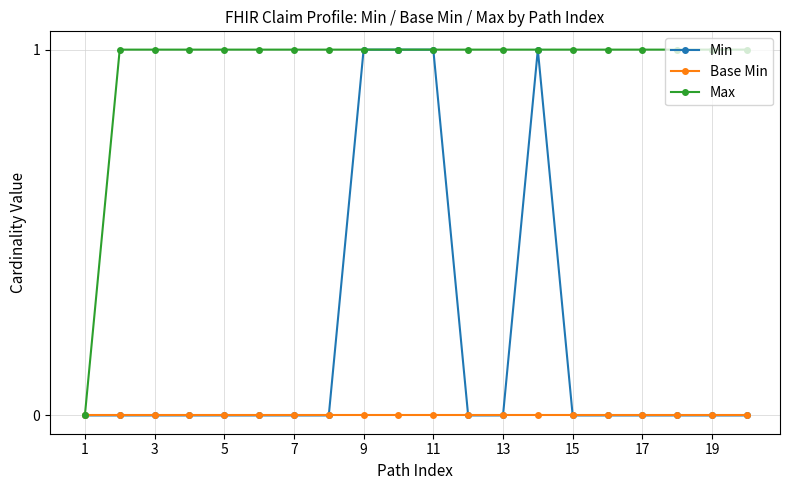

Which series has the largest total across all categories?

Max